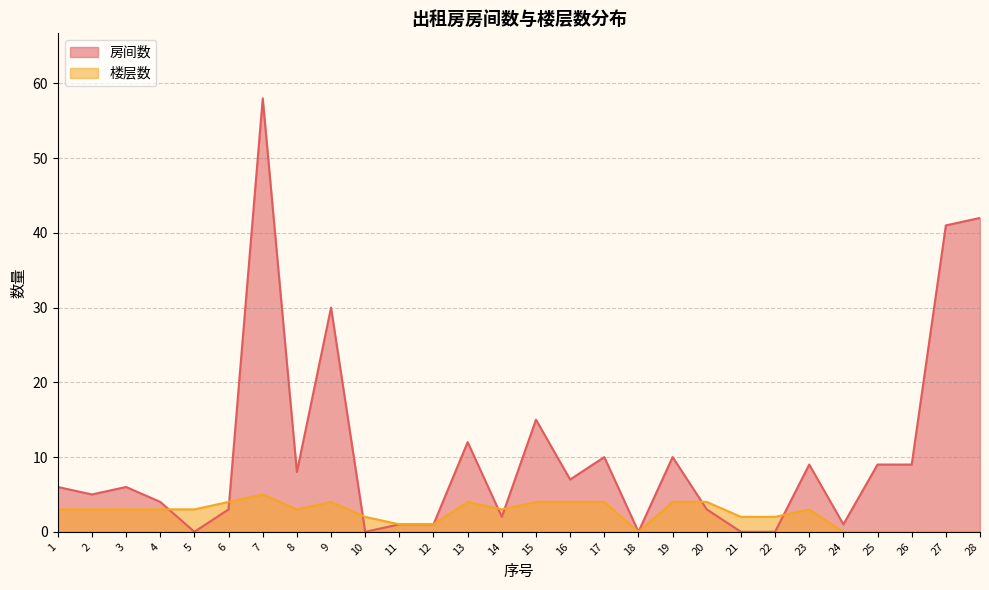

Rank the series at 19 from highest to lowest value.

房间数, 楼层数